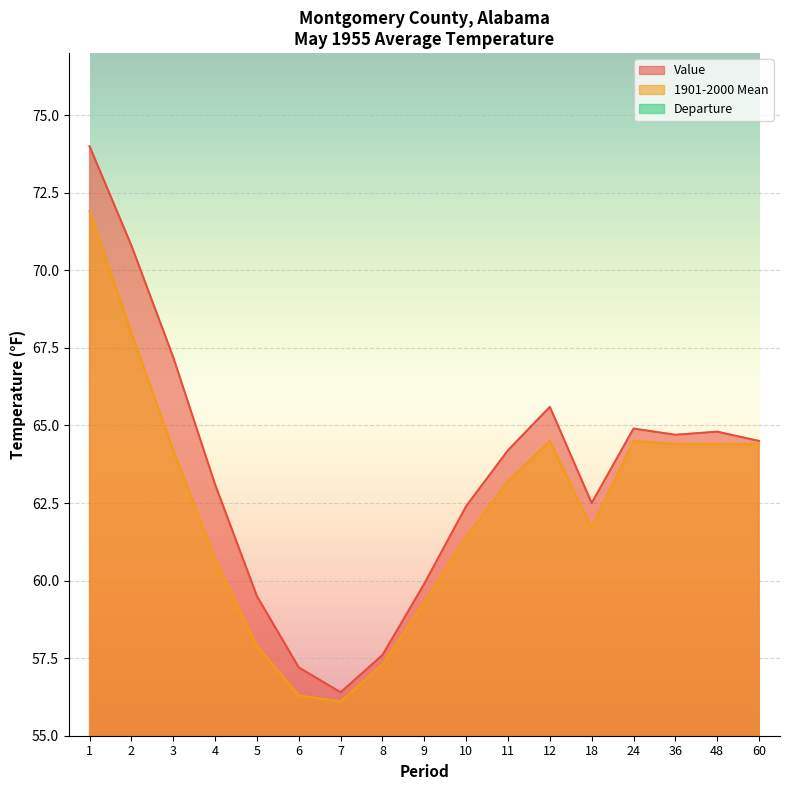

Reading left to right, what are all the values shown in this chart?

Value: 74.0	70.8	67.2	63.1	59.5	57.2	56.4	57.6	59.9	62.4	64.2	65.6	62.5	64.9	64.7	64.8	64.5
1901-2000 Mean: 71.9	68.0	64.2	60.7	57.9	56.3	56.1	57.3	59.3	61.4	63.2	64.5	61.7	64.5	64.4	64.4	64.4
Departure: 2.1	2.8	3.0	2.4	1.6	0.9	0.3	0.3	0.6	1.0	1.0	1.1	0.8	0.4	0.3	0.4	0.1